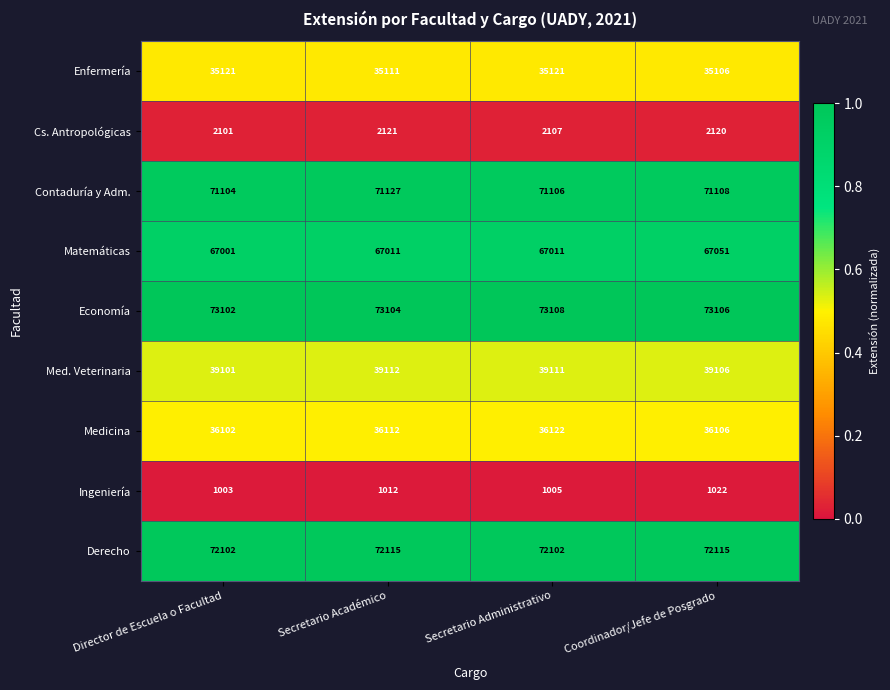

True or false: Contaduría y Adm. has a value of 71108 at Coordinador/Jefe de Posgrado.

True